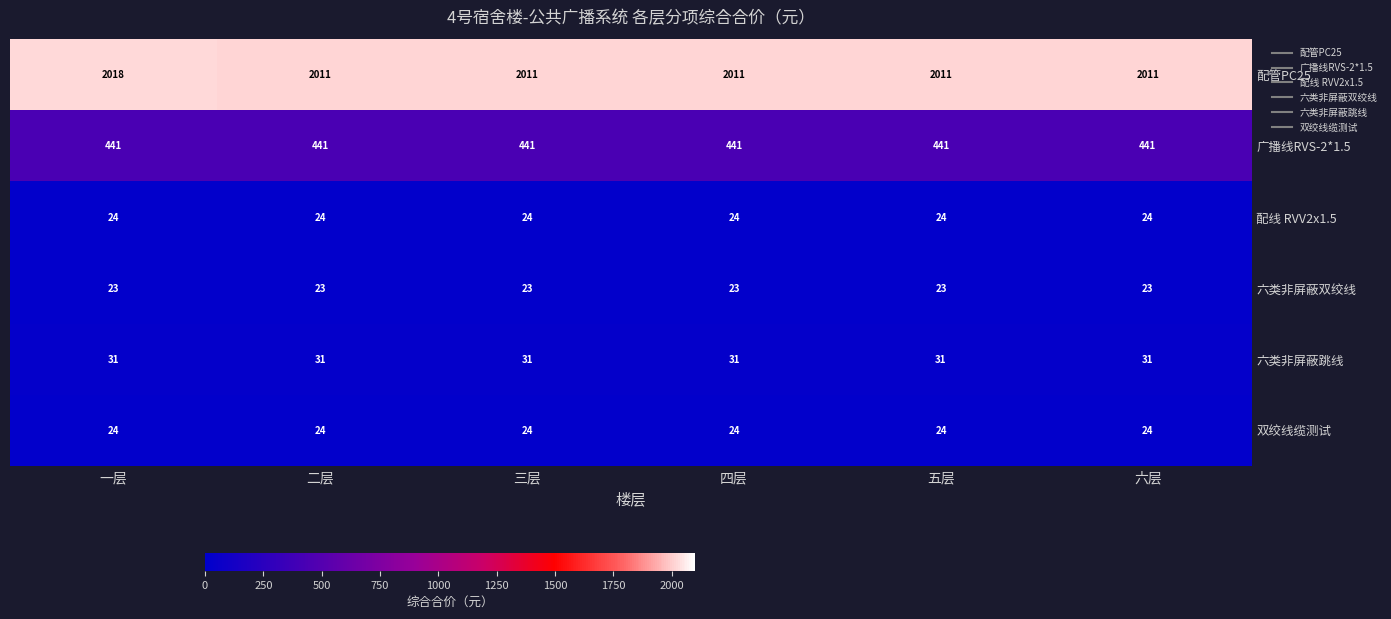

At how many categories does at least one series exceed 1799?

6